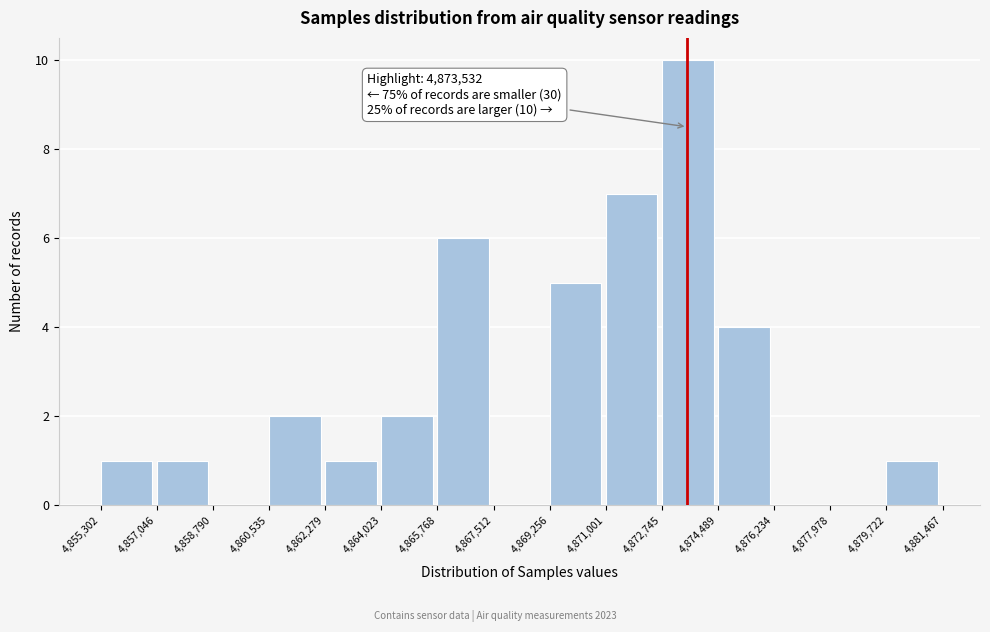

Over which range of the x-axis is the bar tallest?

4,872,745 to 4,874,489